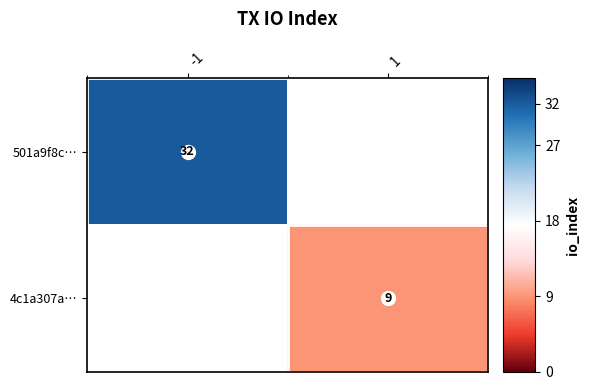

At which label does 501a9f8c… reach its minimum?

-1